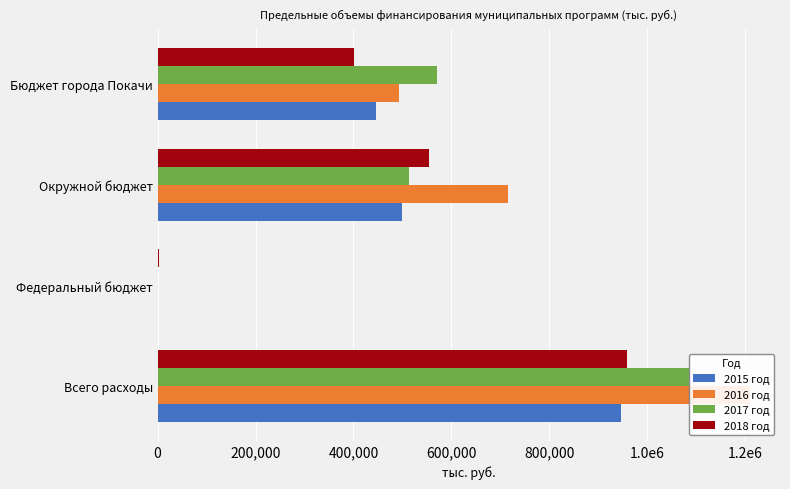

Count the number of data series in this chart.

4